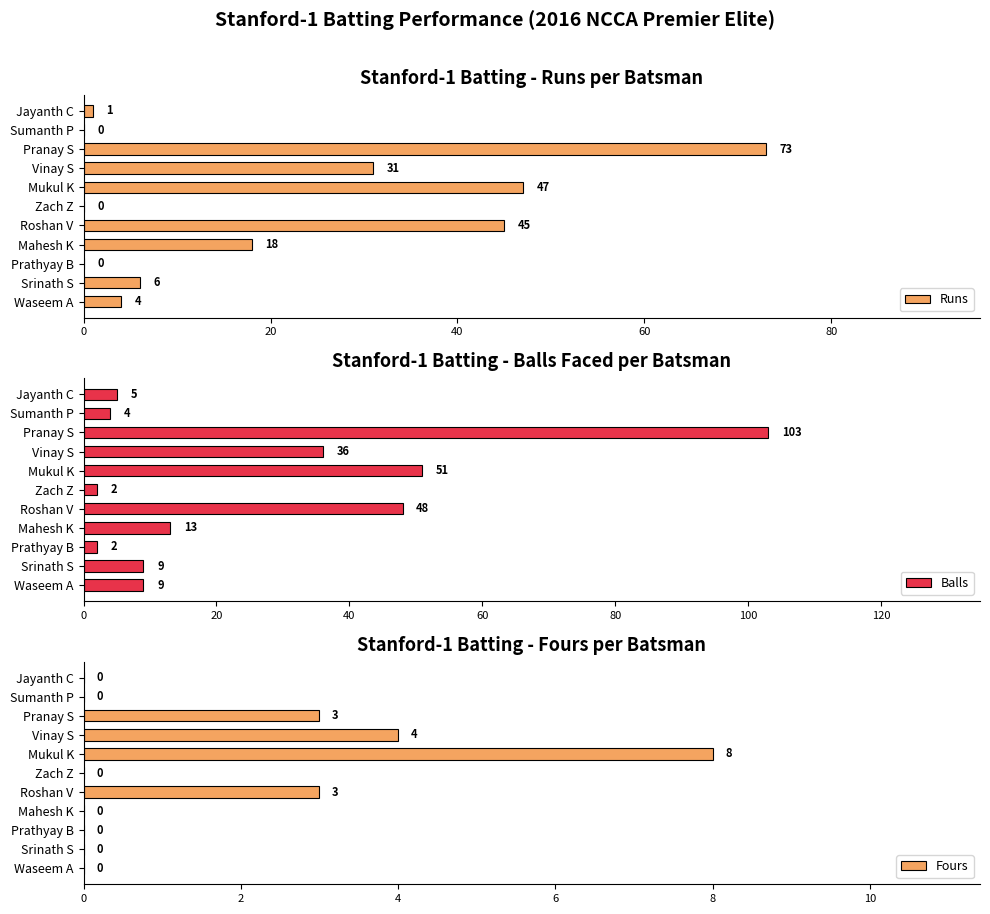

Which category has the highest value in the Runs series?

Pranay S